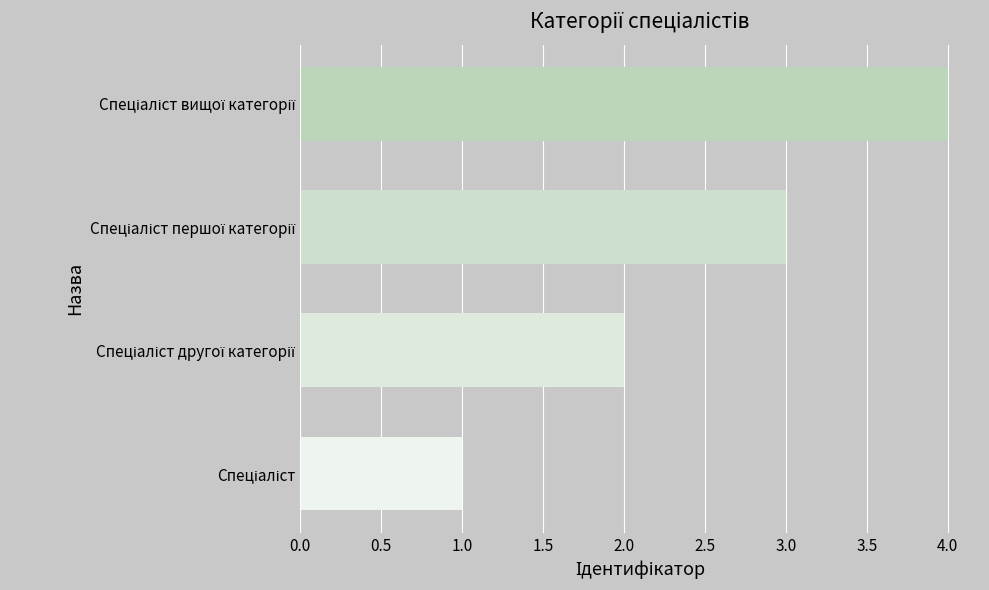

What is the difference between the maximum and minimum values?

3